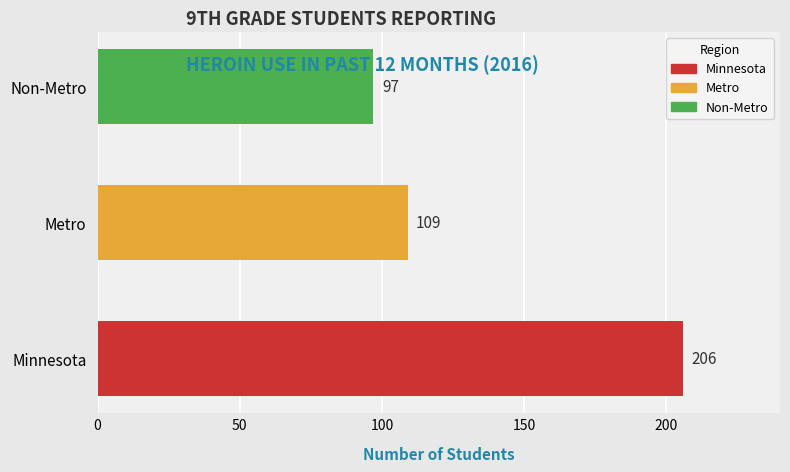

True or false: the data shows 97 at Non-Metro.

True